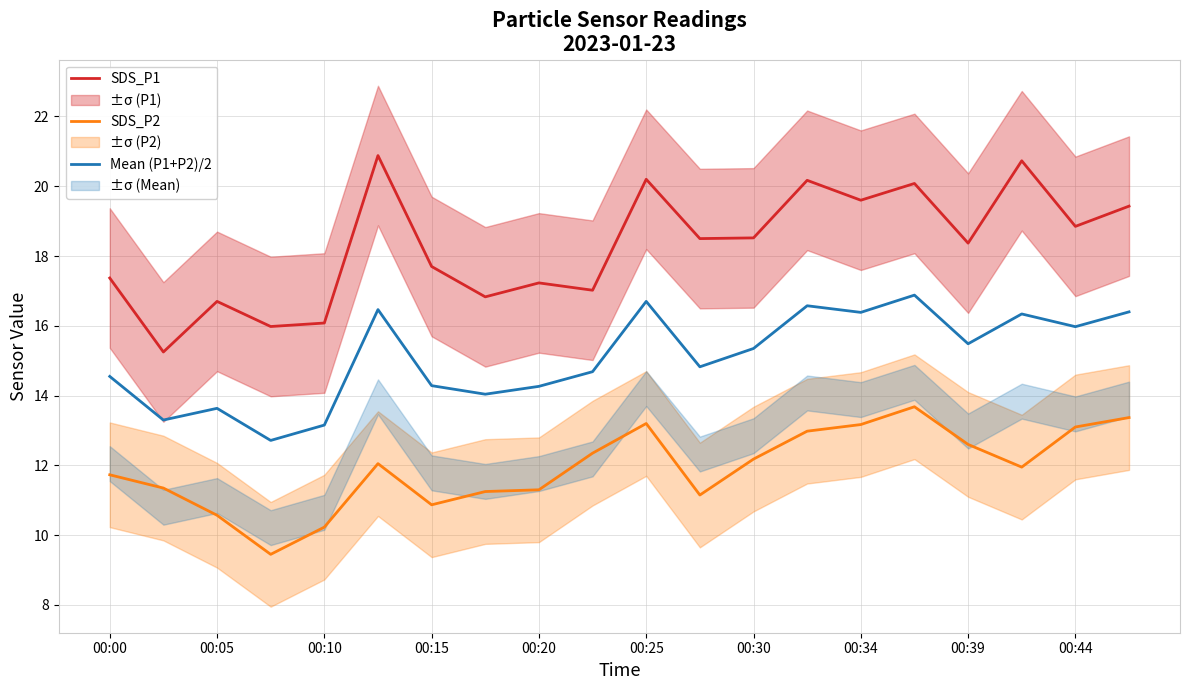

What is the approximate value of Mean (P1+P2)/2 at 00:00?

14.6